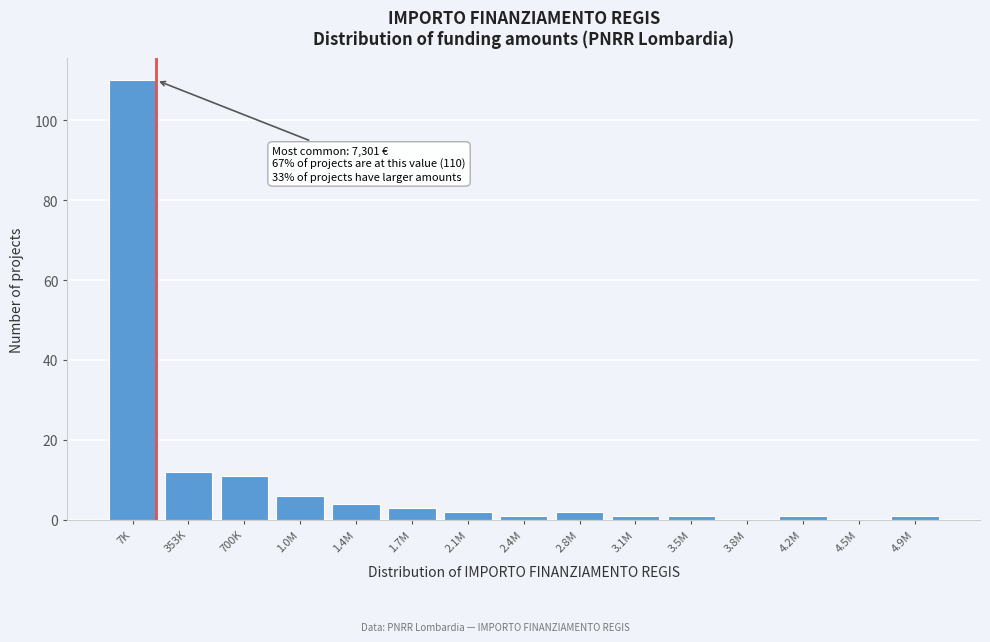

Reading left to right, what are all the values shown in this chart?

7K=110	353K=12	700K=11	1.0M=6	1.4M=4	1.7M=3	2.1M=2	2.4M=1	2.8M=2	3.1M=1	3.5M=1	3.8M=0	4.2M=1	4.5M=0	4.9M=1